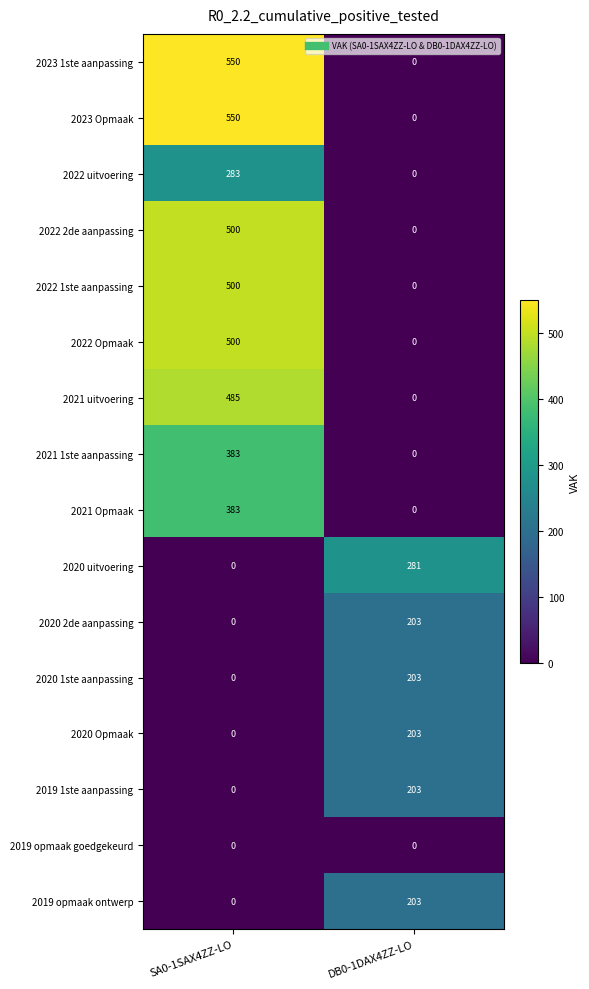

Is it true that 2020 uitvoering equals 495 at DB0-1DAX4ZZ-LO?

False